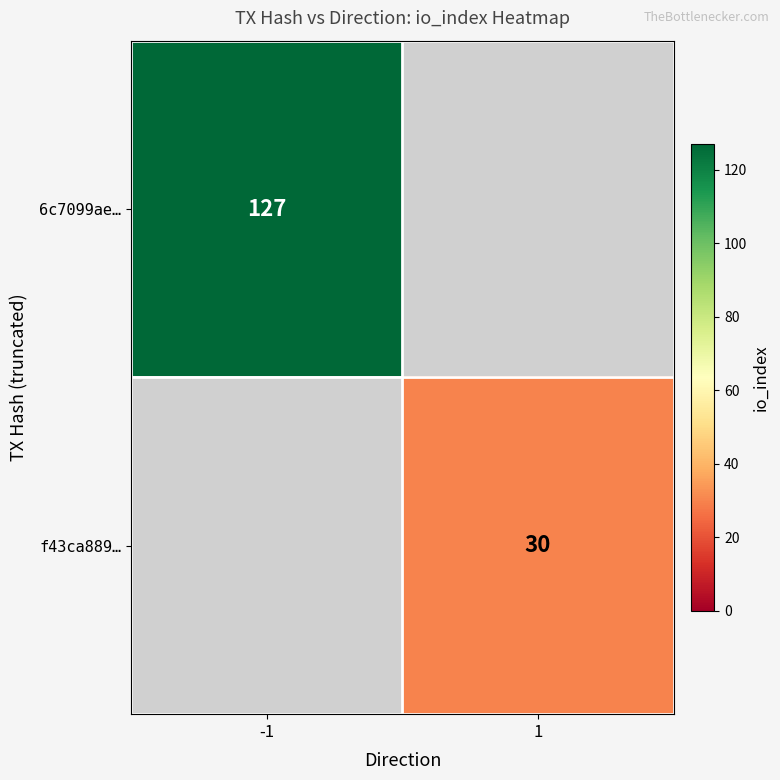

At which category is the sum across all series the highest?

-1